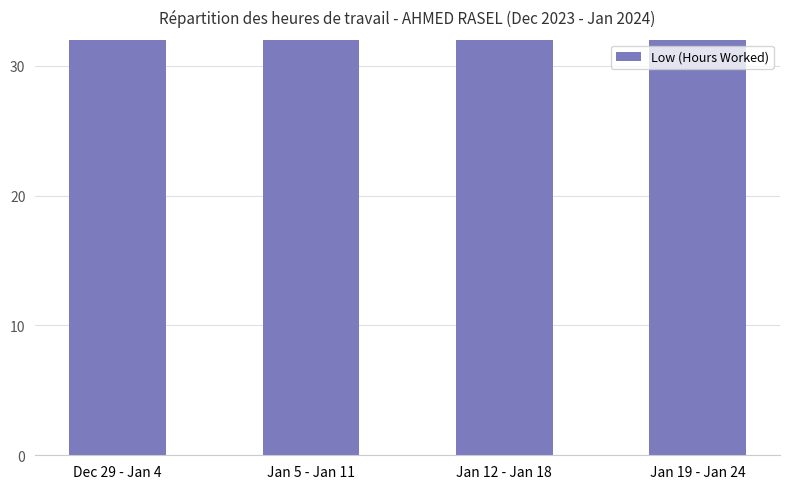

Does the chart contain stacked bars?

No